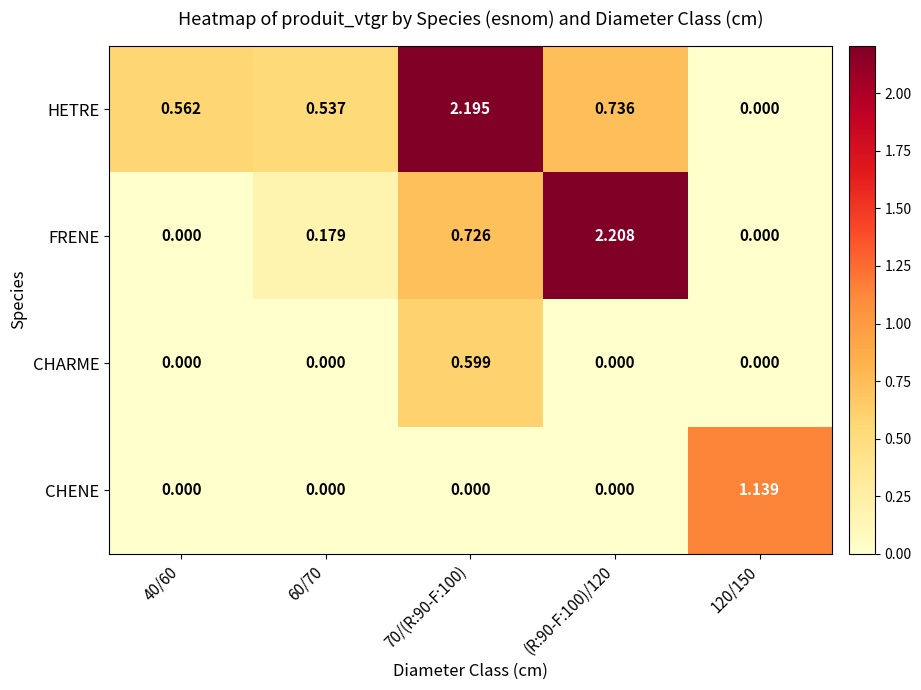

Which series has the widest spread of values?

FRENE